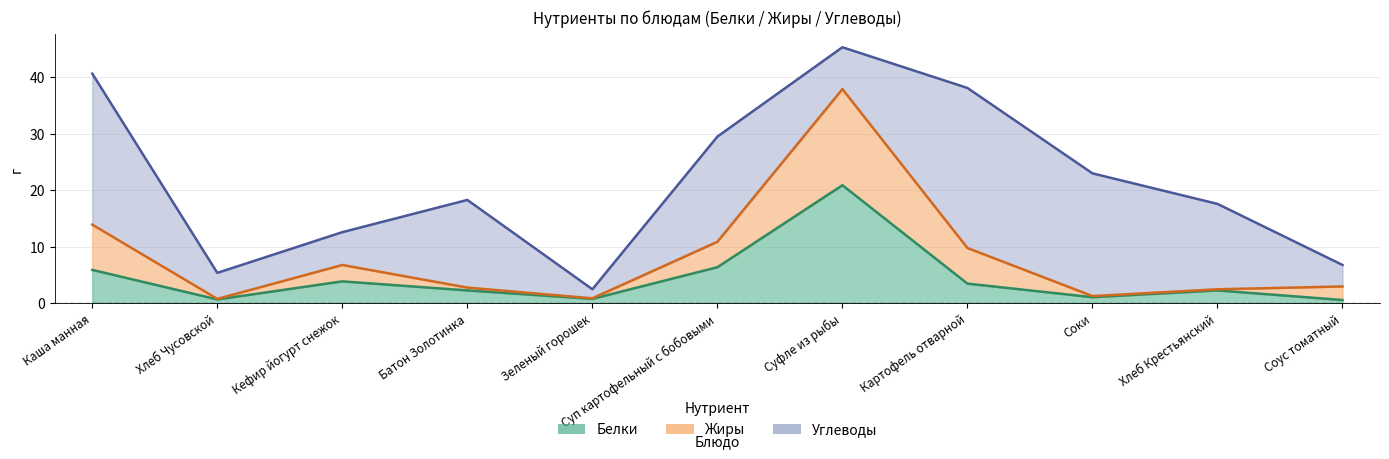

True or false: Белки and Жиры cross at least once.

False